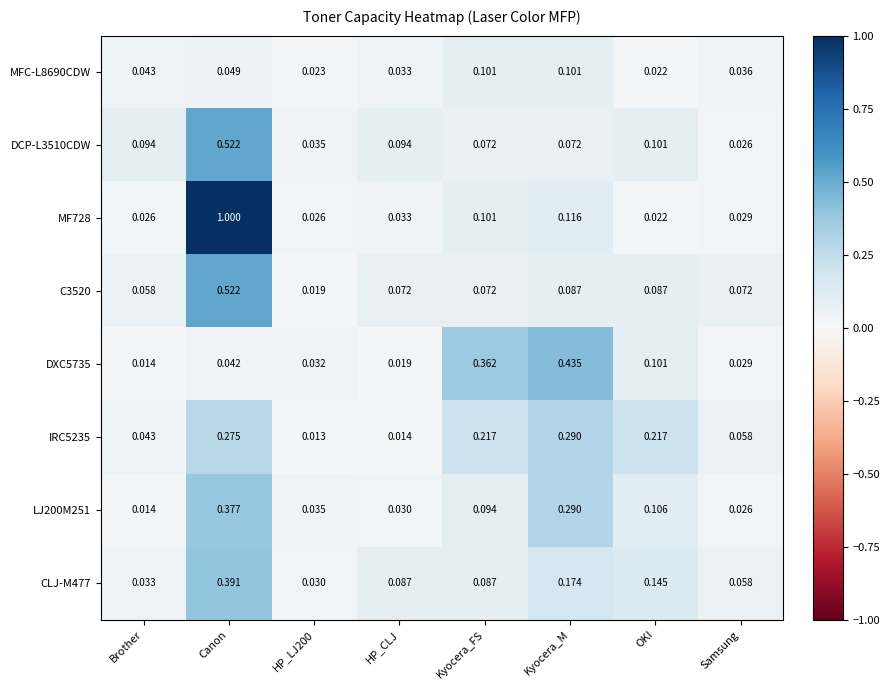

At which category does the chart reach its peak across all series?

Canon